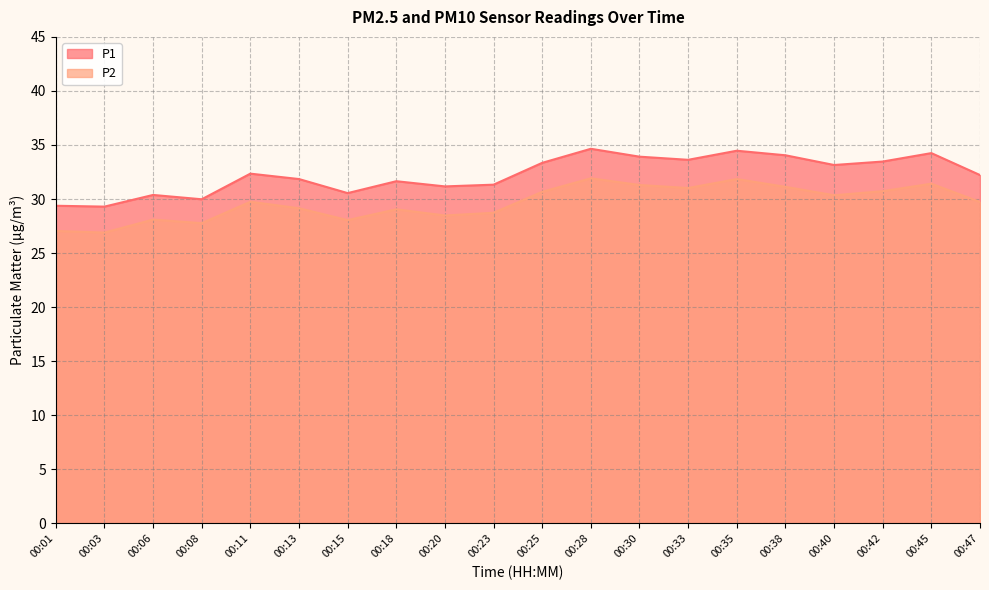

How many values in the P1 series exceed 32?

11